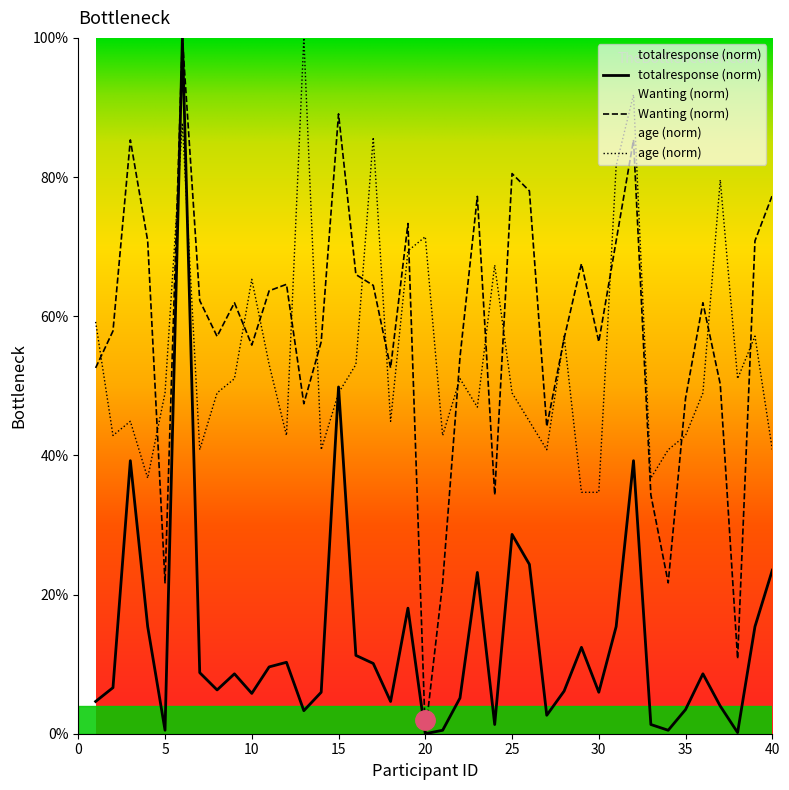

Reading left to right, list all the values displayed in this chart.

totalresponse: 4.6	6.6	39.2	15.4	0.5	100.0	8.8	6.3	8.6	5.8	9.6	10.3	3.3	6.0	49.8	11.3	10.1	4.6	18.0	0.0	0.5	5.1	23.2	1.3	28.6	24.3	2.6	6.1	12.4	6.0	15.4	39.2	1.3	0.5	3.5	8.6	4.0	0.2	15.4	23.5
Wanting: 52.6	57.9	85.3	70.8	21.7	100.0	62.2	57.1	61.9	55.9	63.7	64.6	47.4	56.3	89.1	66.0	64.4	52.6	73.3	0.0	21.7	54.1	77.2	34.3	80.5	78.0	44.1	56.8	67.6	56.3	70.8	85.3	34.3	21.7	48.2	61.9	50.2	10.8	70.8	77.4
age: 59.2	42.9	44.9	36.7	49.0	87.8	40.8	49.0	51.0	65.3	53.1	42.9	100.0	40.8	49.0	53.1	85.7	44.9	69.4	71.4	42.9	51.0	46.9	67.3	49.0	44.9	40.8	57.1	34.7	34.7	81.6	91.8	36.7	40.8	42.9	49.0	79.6	51.0	57.1	40.8